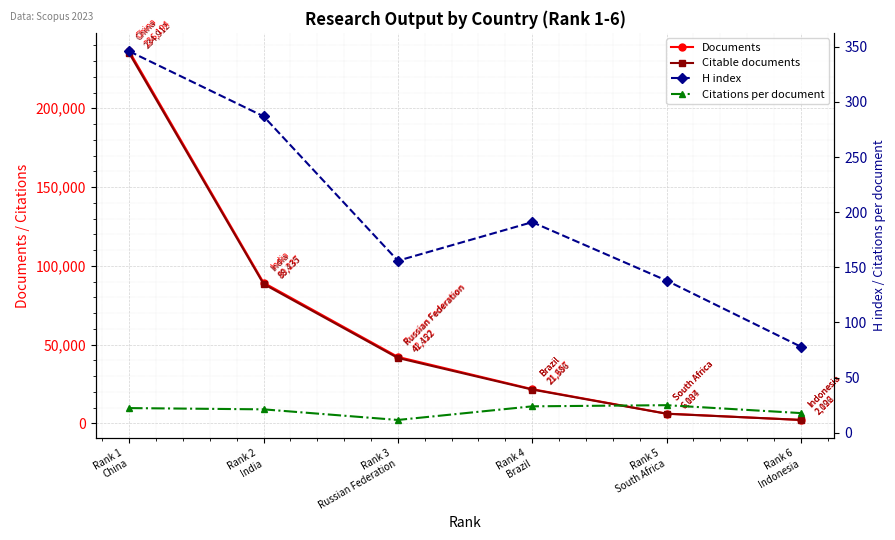

What is the greatest value displayed?

236194.0